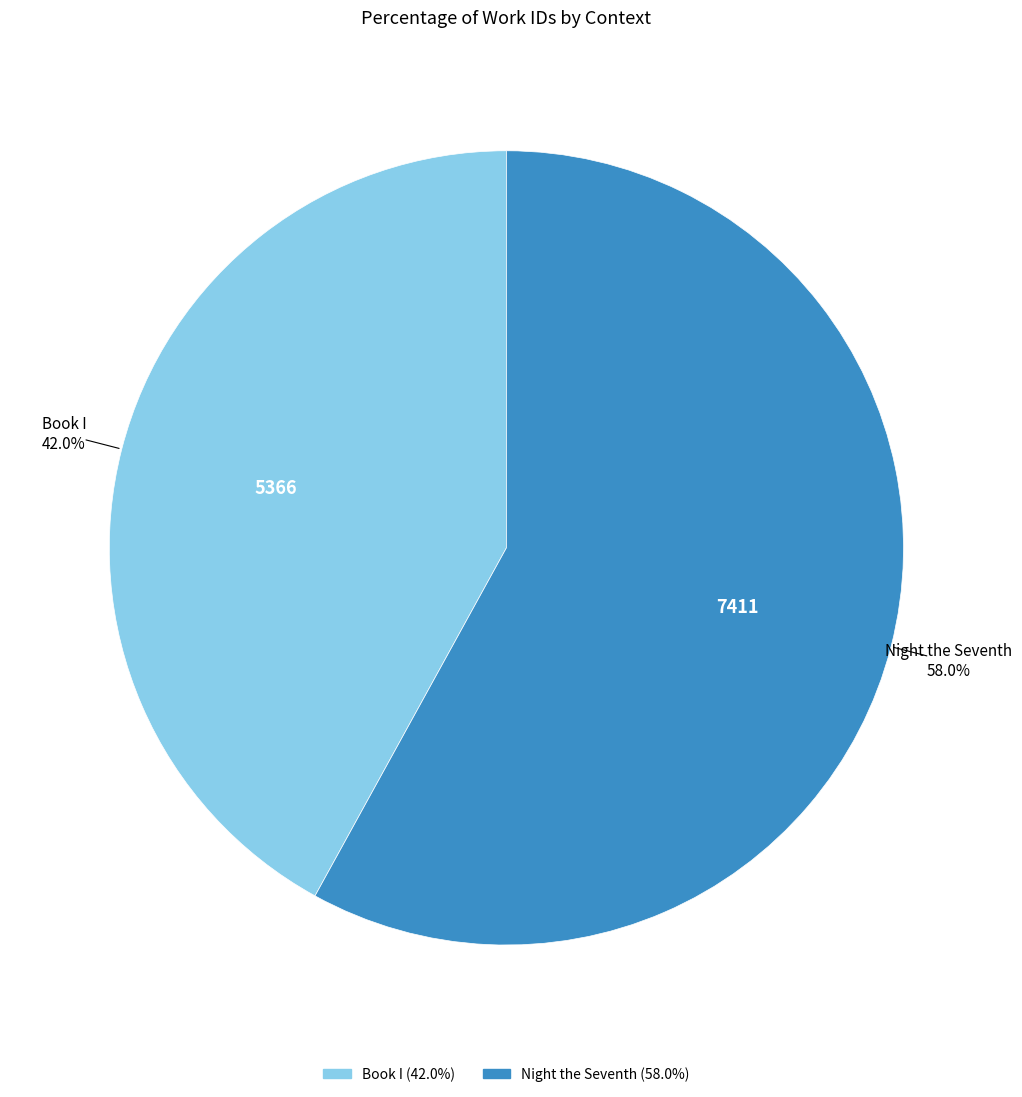

Approximately how many times larger is the value at Book I compared to Night the Seventh?

0.7